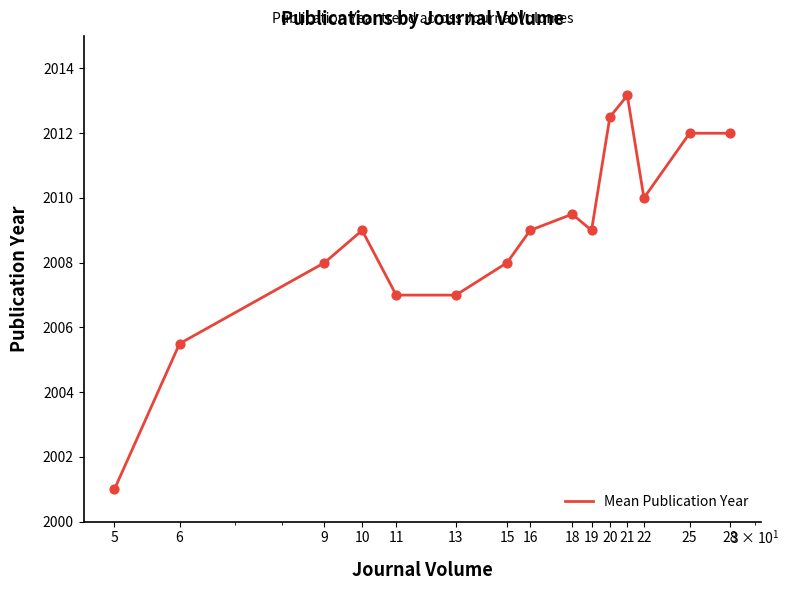

What is the difference between the maximum and minimum values?

12.2